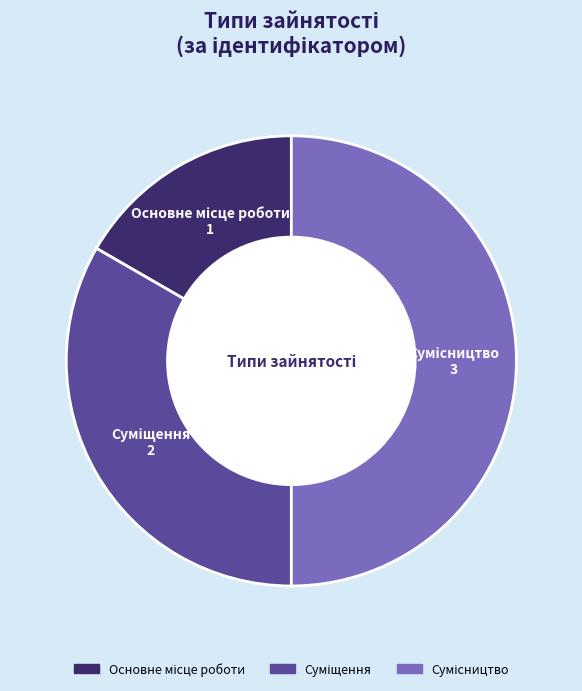

Is the sum of Сумісництво and Основне місце роботи greater than half?

Yes